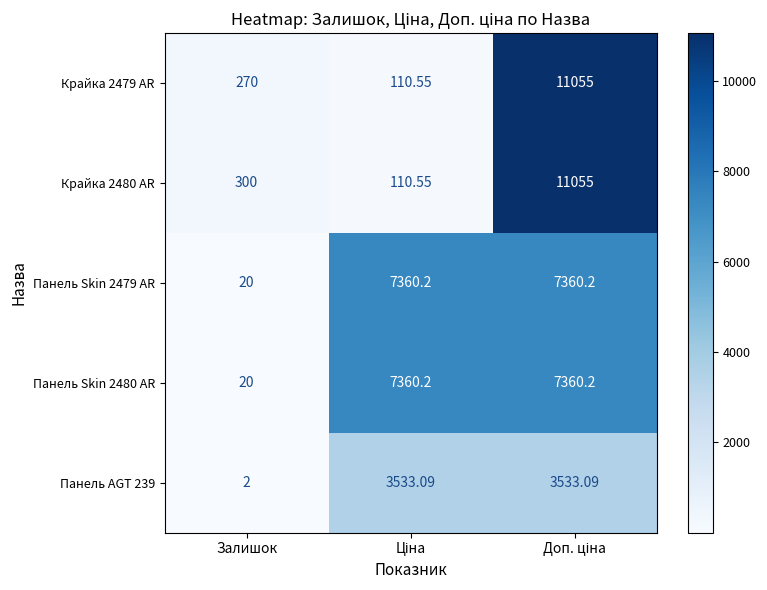

At which label does Панель Skin 2479 AR reach its minimum?

Залишок